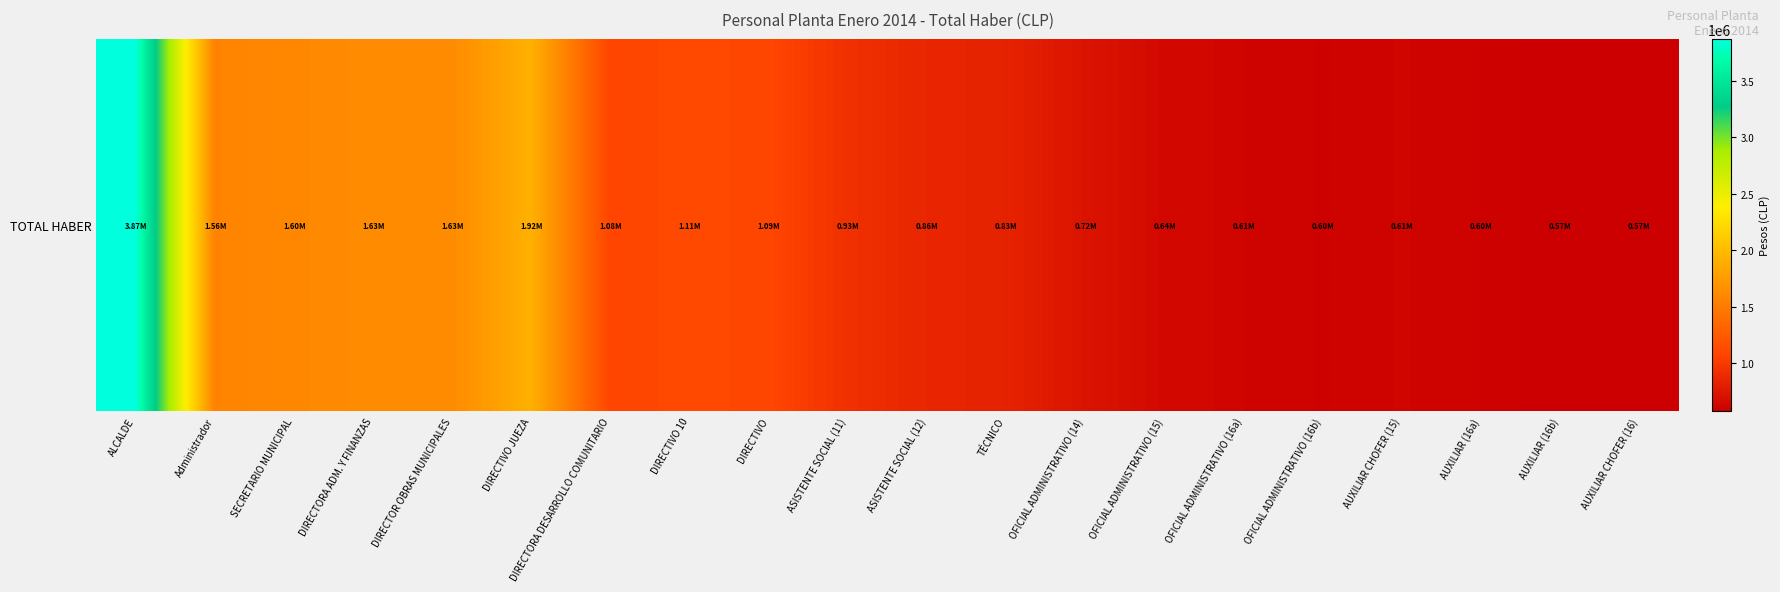

What is the difference between the values at AUXILIAR CHOFER (15) and DIRECTIVO 10?

500001.4